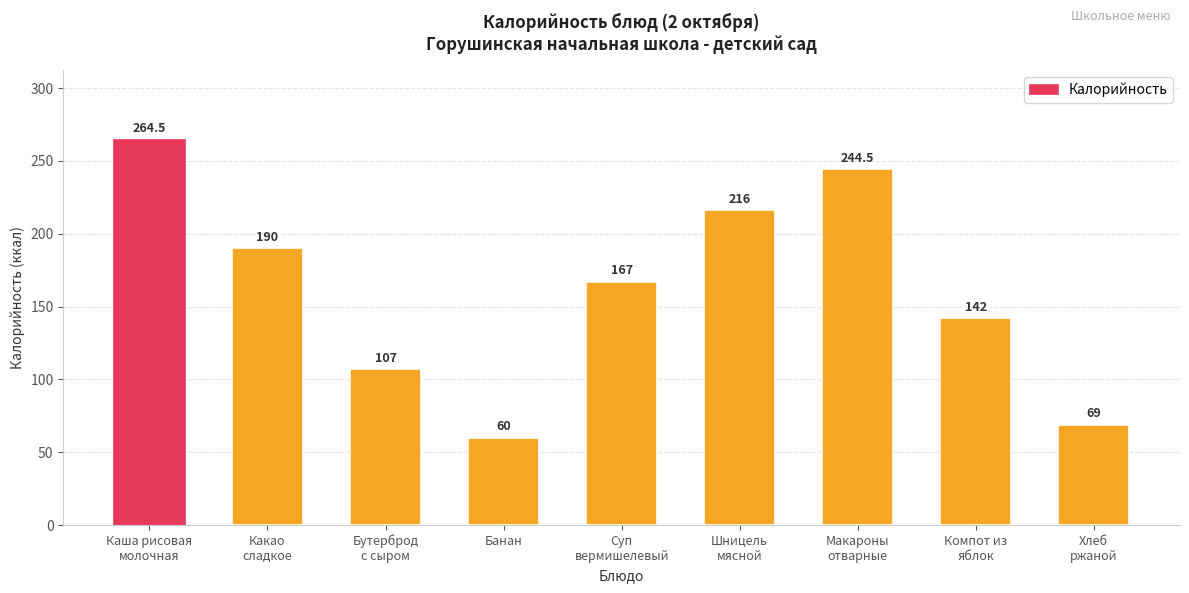

What is the ratio of the value at Макароны
отварные to the value at Бутерброд
с сыром?

2.3